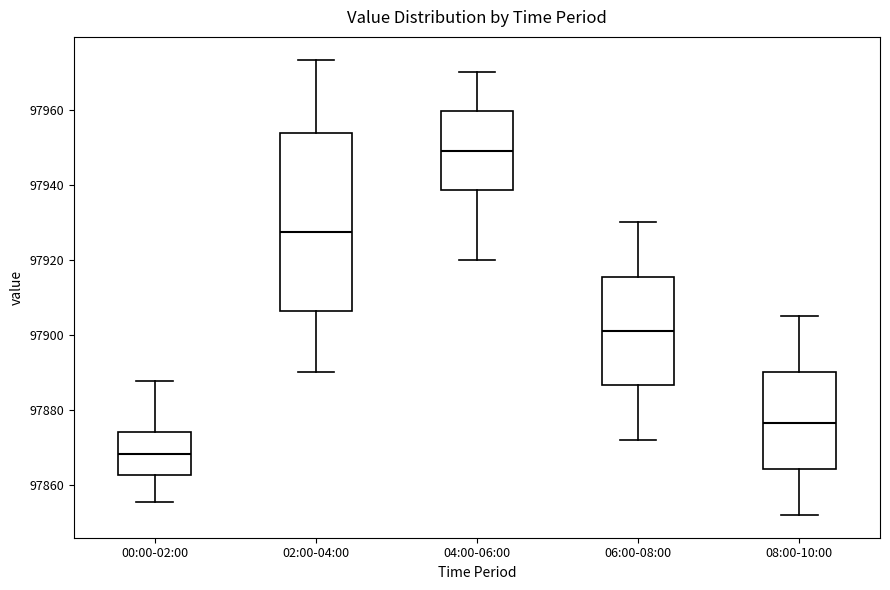

Reading left to right, transcribe this box plot: for each box, give where its median line is, the range the box spans, and where its two whiskers end, as read against the y-axis. The values are not printed on the chart, so give them approximately, as read against the axis.

00:00-02:00: median 97868, box 97862 to 97874, whiskers 97856 to 97888
02:00-04:00: median 97928, box 97906 to 97954, whiskers 97890 to 97974
04:00-06:00: median 97950, box 97938 to 97960, whiskers 97920 to 97970
06:00-08:00: median 97902, box 97886 to 97916, whiskers 97872 to 97930
08:00-10:00: median 97876, box 97864 to 97890, whiskers 97852 to 97906